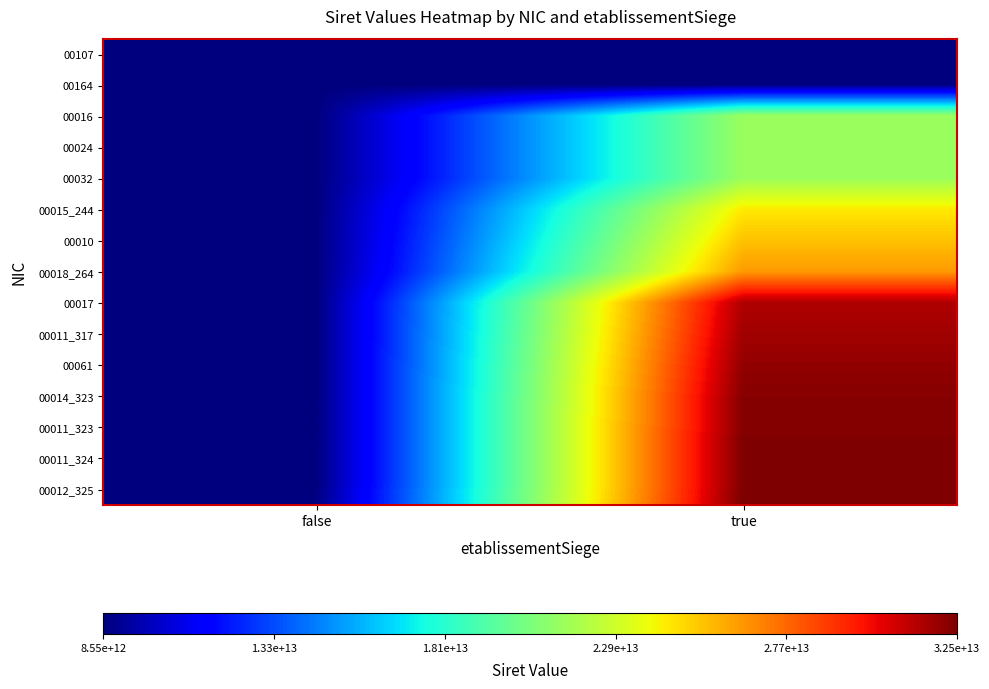

What is the total value across all series at true?

382563536500466